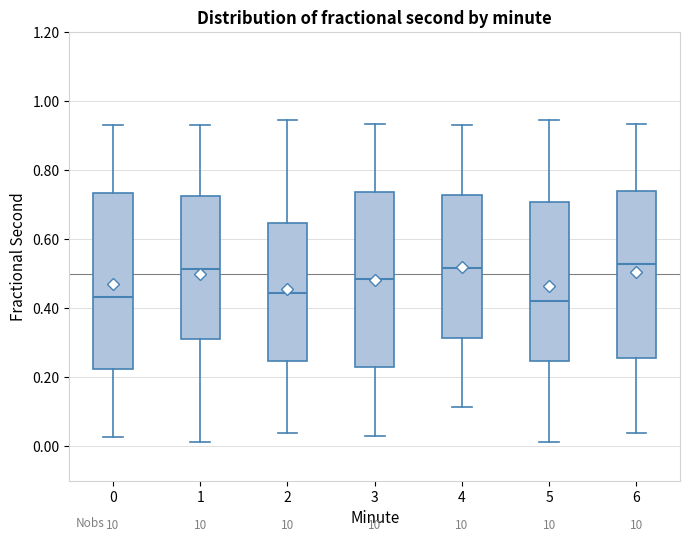

Reading left to right, read every box against the y-axis: the position of its median line, the range the box covers, and the ends of its whiskers. The values are not printed on the chart, so give them approximately, as read against the axis.

0: median 0.44, box 0.22 to 0.74, whiskers 0.02 to 0.94
1: median 0.52, box 0.32 to 0.72, whiskers 0.02 to 0.94
2: median 0.44, box 0.24 to 0.64, whiskers 0.04 to 0.94
3: median 0.48, box 0.22 to 0.74, whiskers 0.04 to 0.94
4: median 0.52, box 0.32 to 0.72, whiskers 0.12 to 0.94
5: median 0.42, box 0.24 to 0.70, whiskers 0.02 to 0.94
6: median 0.52, box 0.26 to 0.74, whiskers 0.04 to 0.94